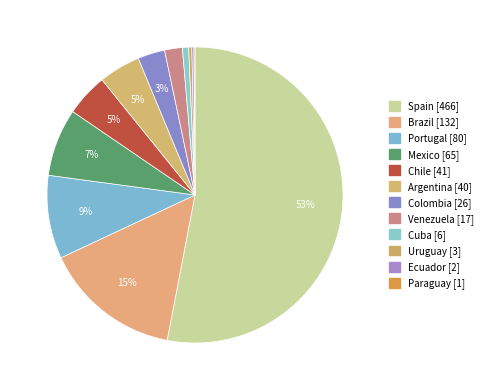

How many slices are in this pie chart?

12